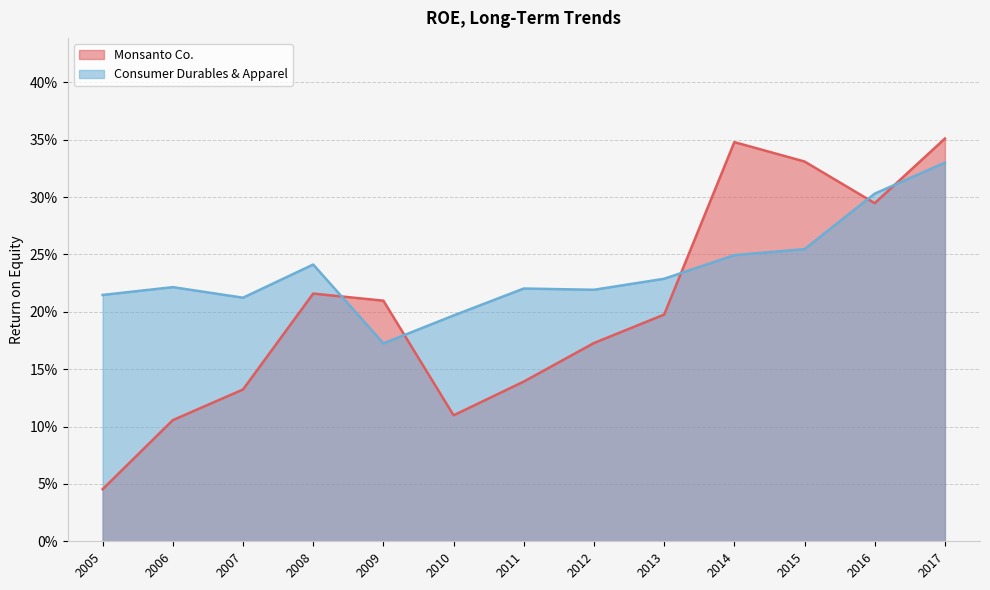

What is the sum of the Consumer Durables & Apparel values at 2012 and 2007?

0.4